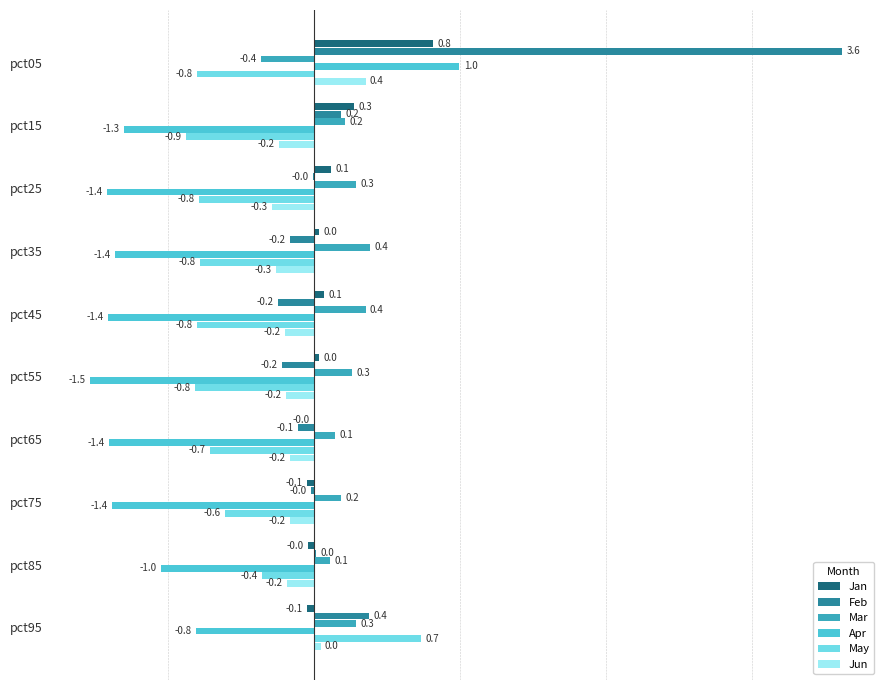

Which series has the largest total across all categories?

Feb